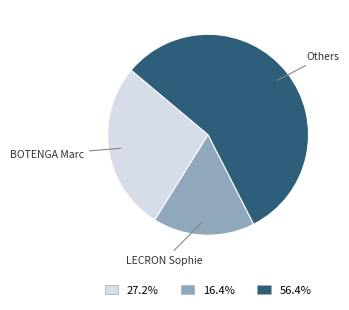

Is there any slice that represents more than half of the pie?

Yes